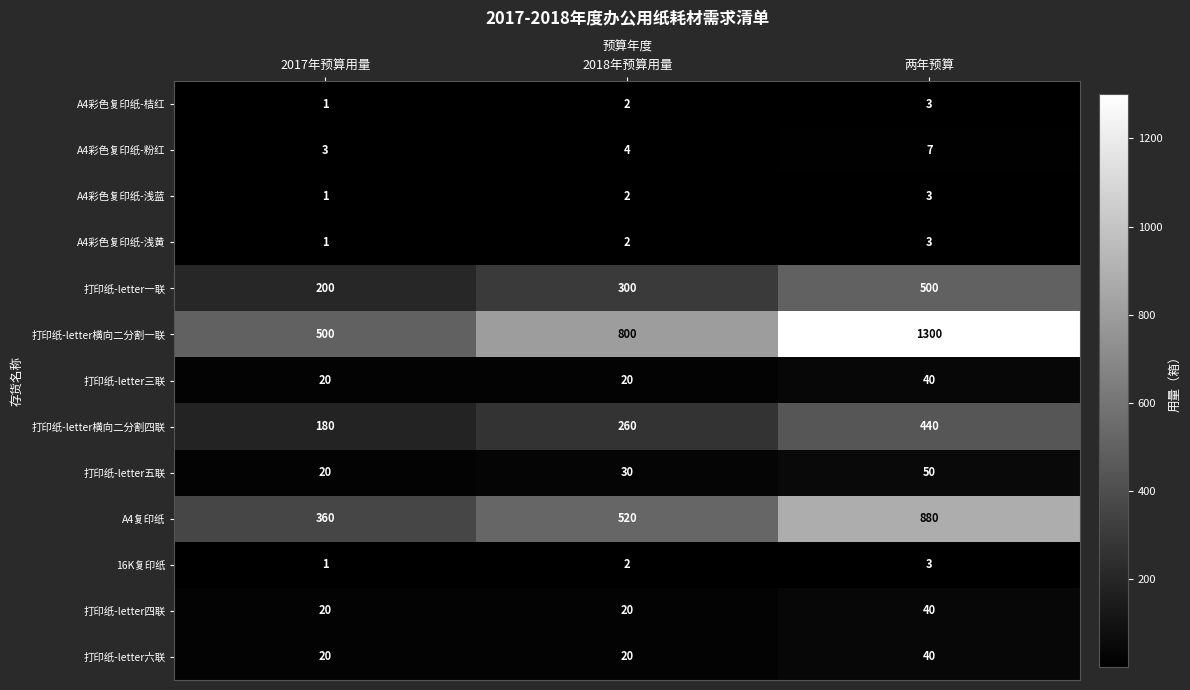

Read the 打印纸-letter六联 value at 两年预算, to the nearest 10.

40